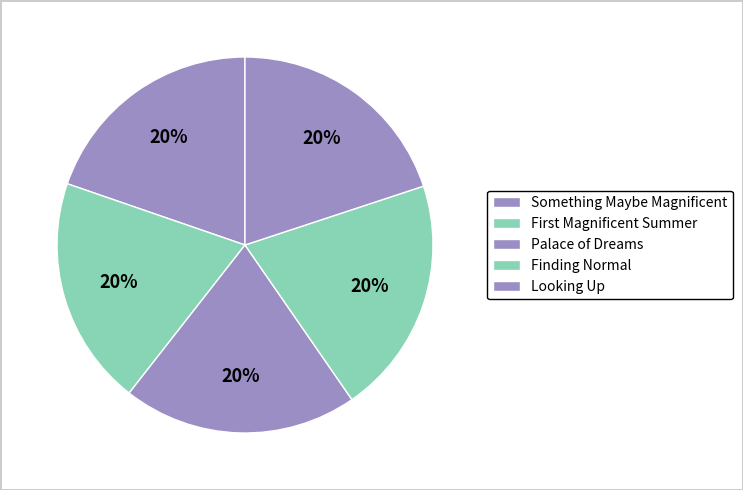

How many slices are in this pie chart?

5